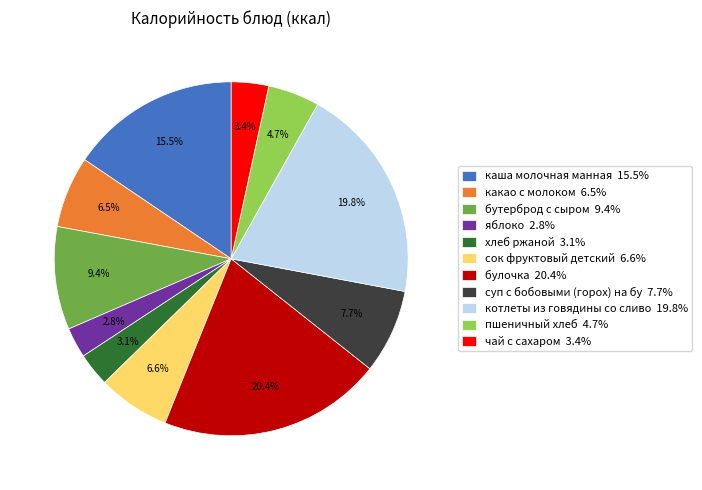

How many slices are in this pie chart?

11